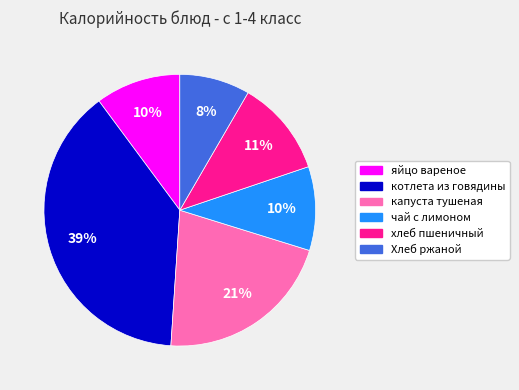

To the nearest percent, what is the average slice percentage?

17%